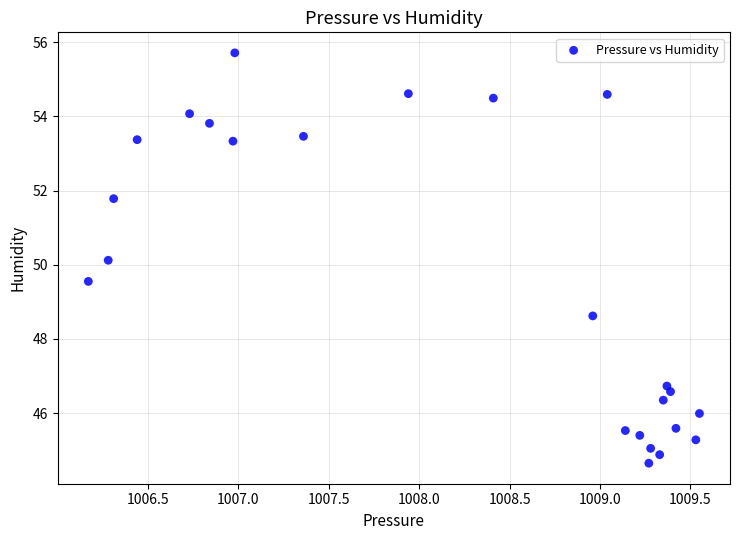

What is the range of X values (max minus min)?

3.4